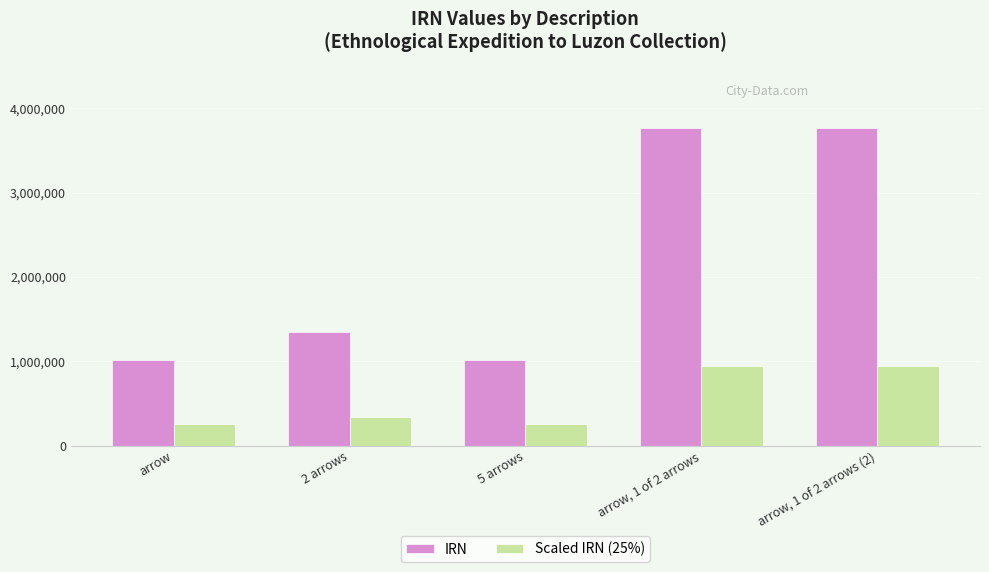

What is the sum of the IRN values at 2 arrows and arrow?

2367876.0